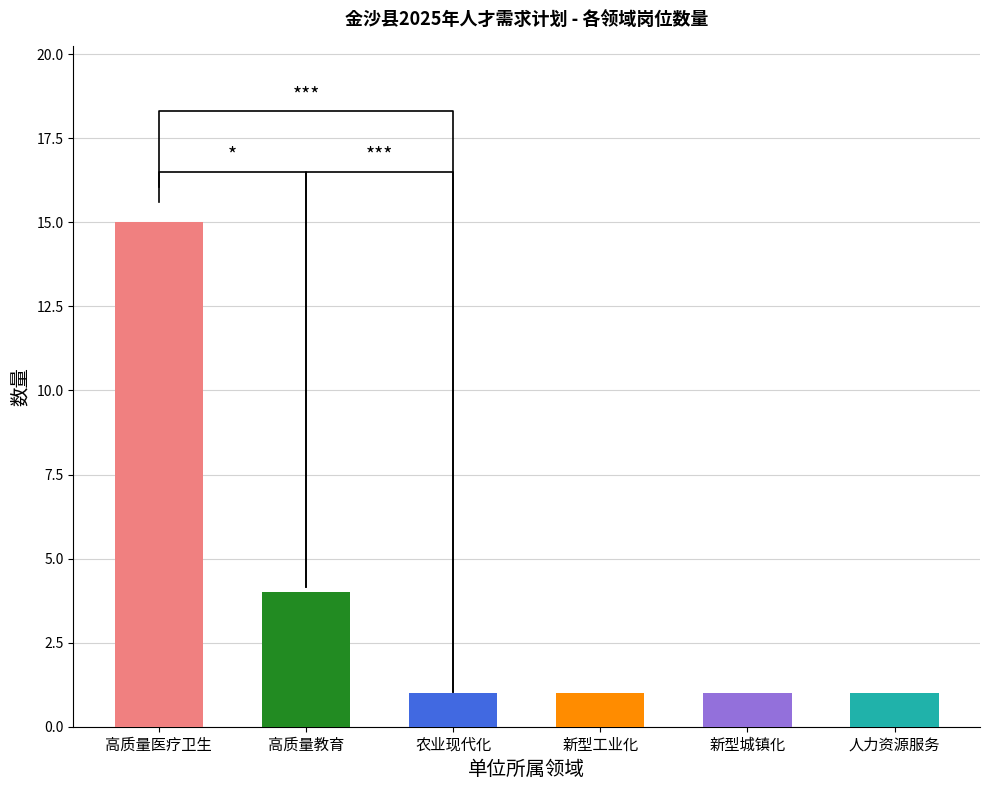

What is the label of the 3rd bar from the left?

农业现代化